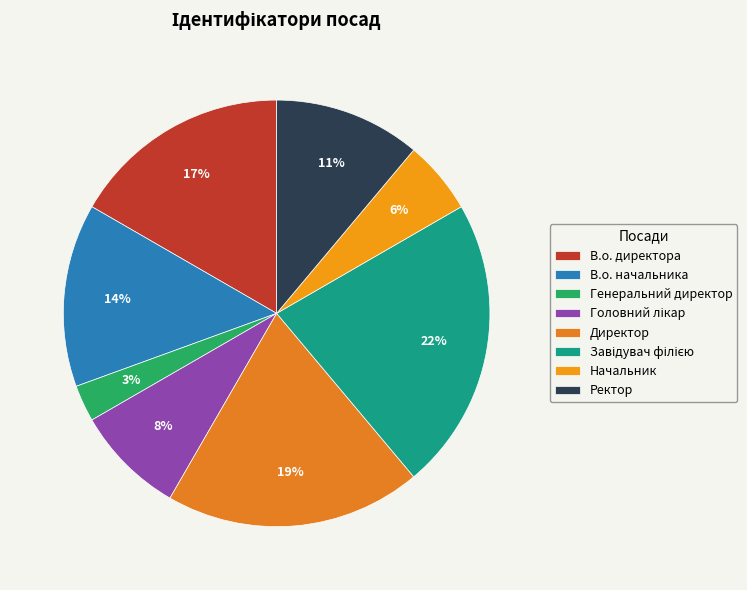

How many slices are in this pie chart?

8